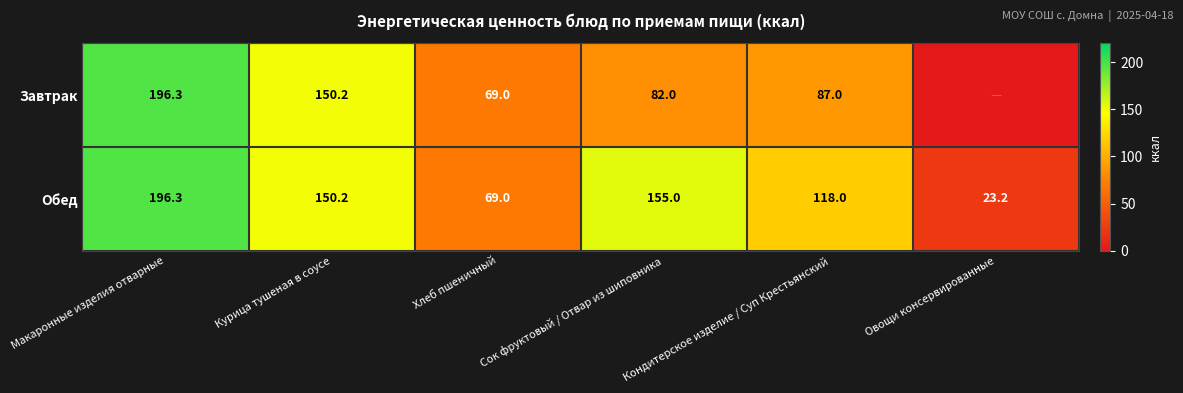

What is the difference between the second highest and minimum values in the Обед series?

131.8